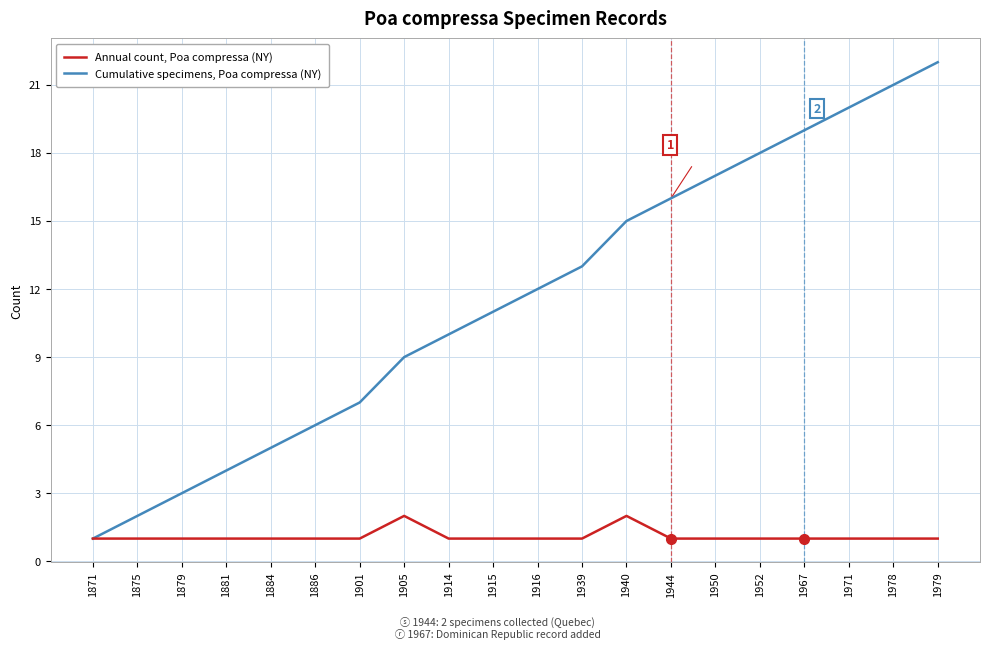

Is it true that Cumulative specimens, Poa compressa (NY) equals 7 at 1901?

True